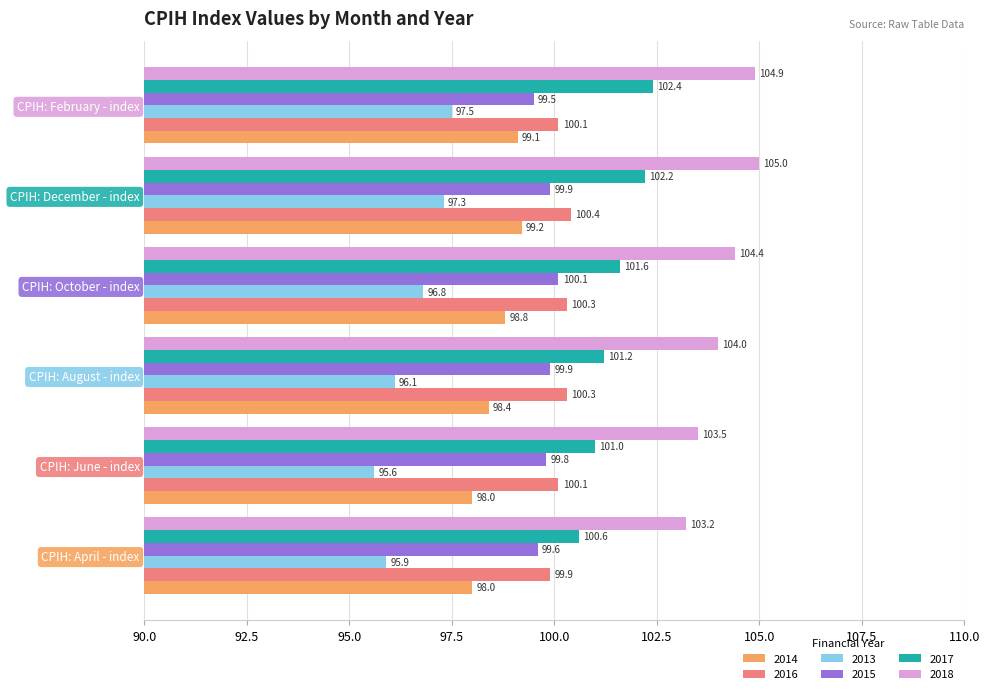

True or false: 2018 has a value of 64.0 at CPIH: February - index.

False